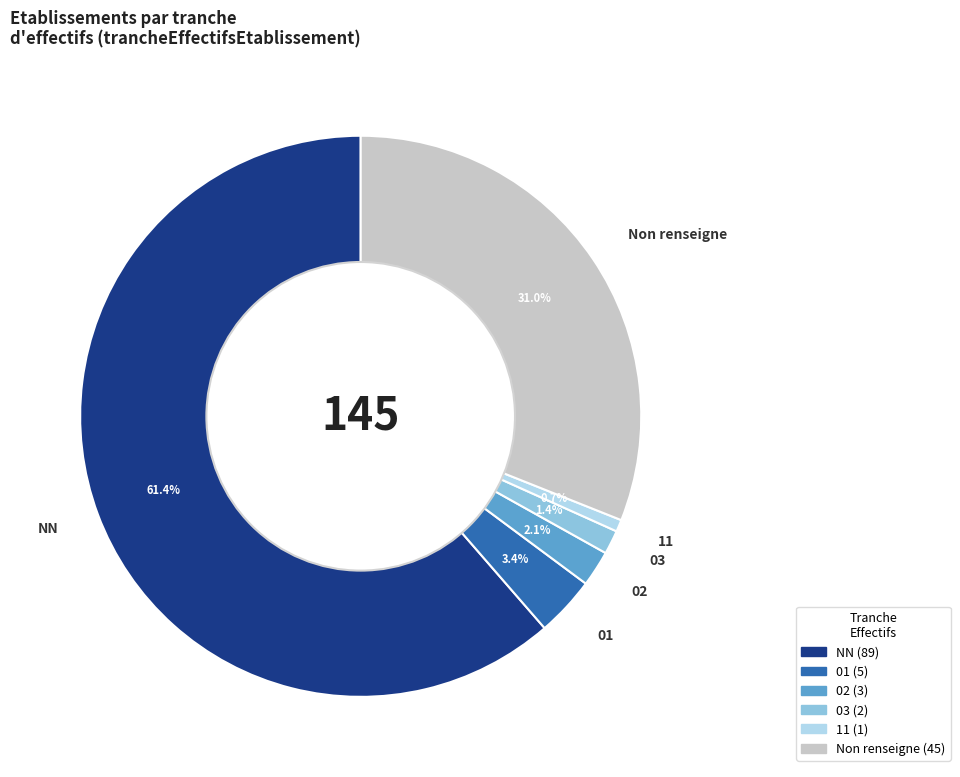

What is the smallest slice in the pie chart?

11